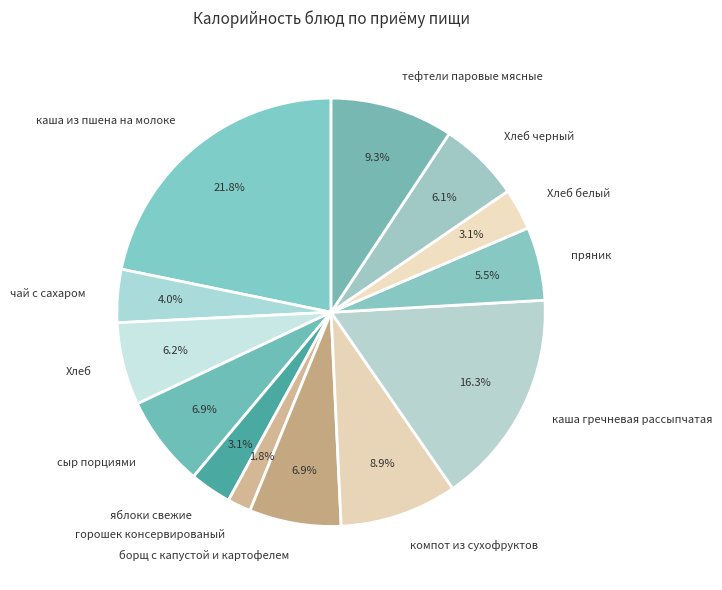

Is Хлеб the majority of the pie?

No